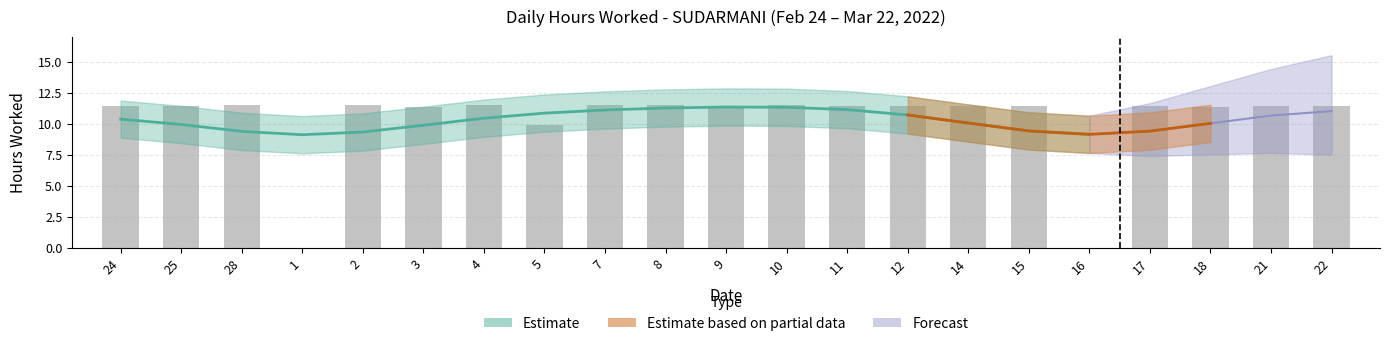

What is the label of the 15th bar from the left?

14